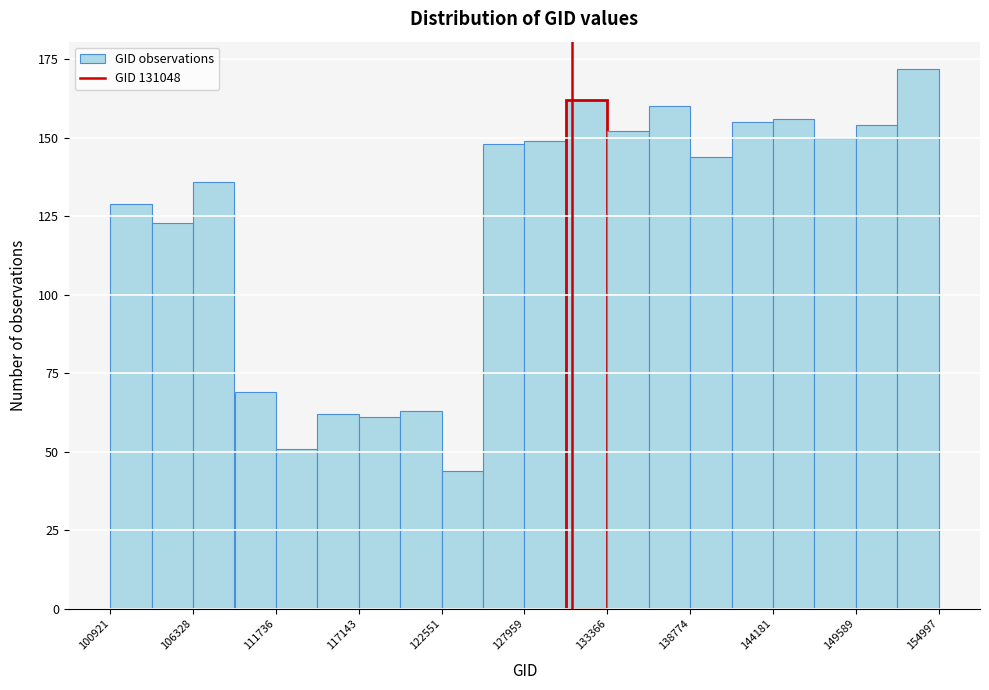

Around what value on the x-axis is the tallest bar? Give the approximate position of its centre, as read against the axis.

154000